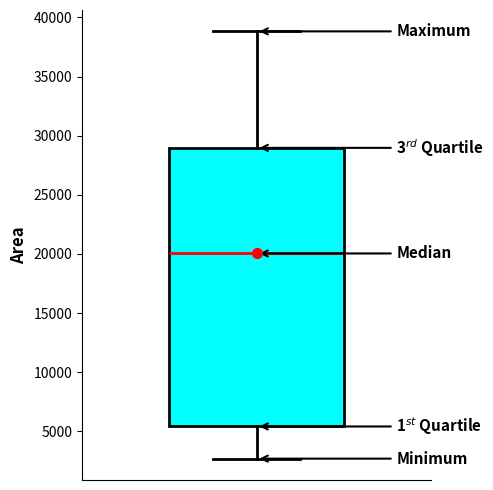

Transcribe this box plot: give where the median line is, the range the box spans, and where the two whiskers end, as read against the y-axis. The values are not printed on the chart, so give them approximately, as read against the axis.

median 20000, box 5500 to 29000, whiskers 2500 to 39000